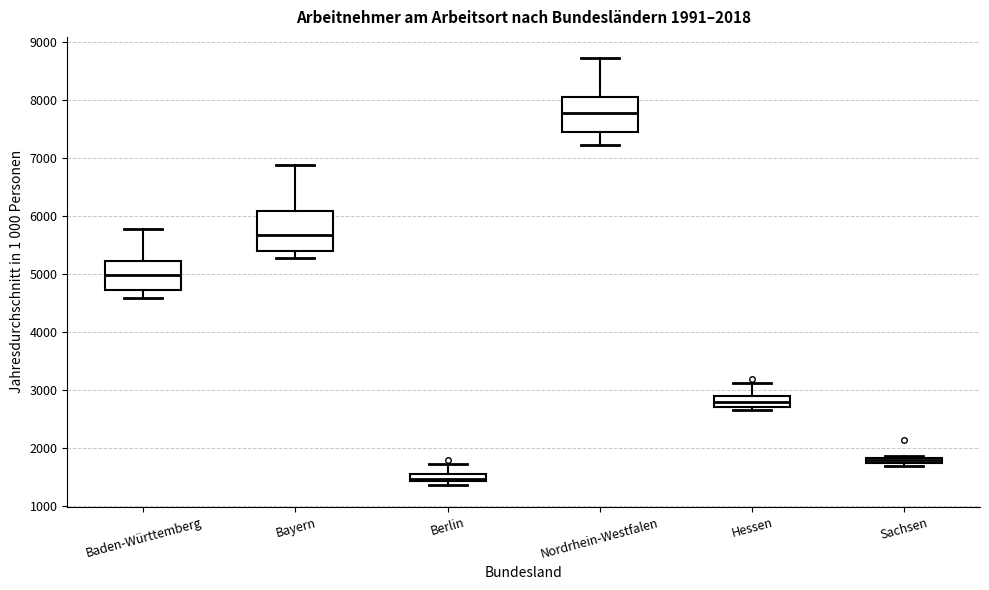

Which box's median line is the lowest?

Berlin